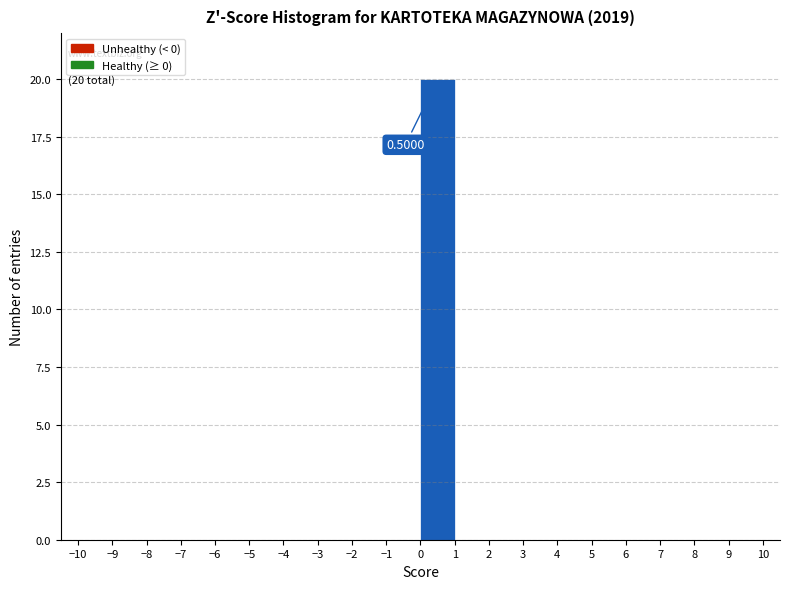

Which range on the x-axis has the tallest bar?

0 to 1